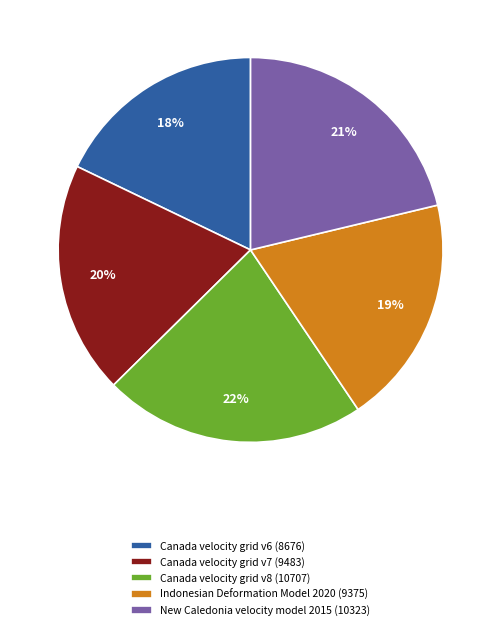

Does New Caledonia velocity model 2015 account for over 50% of the chart?

No